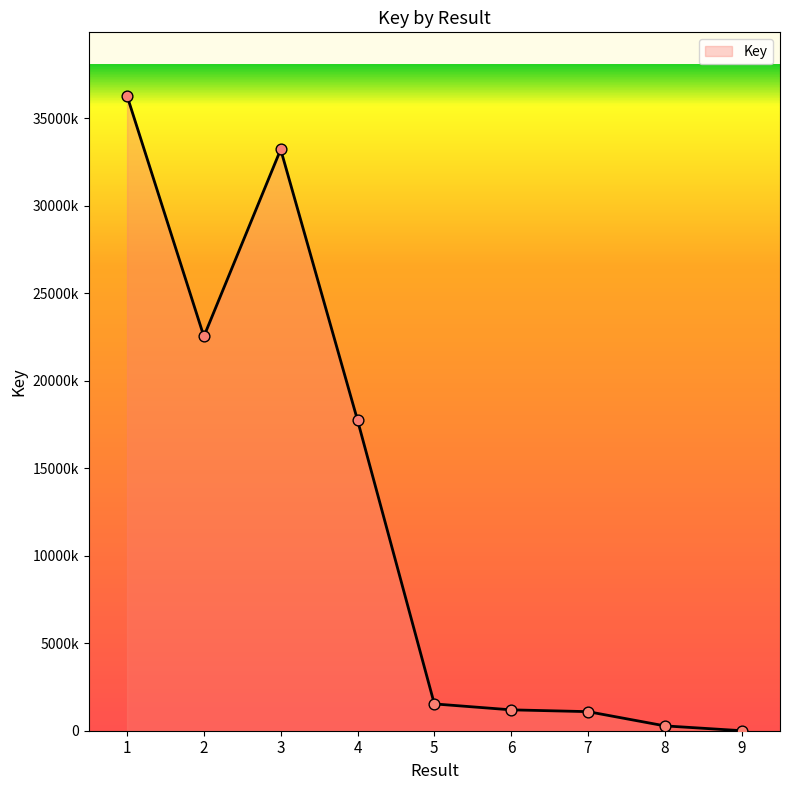

Is this an area chart (filled region under the line)?

Yes